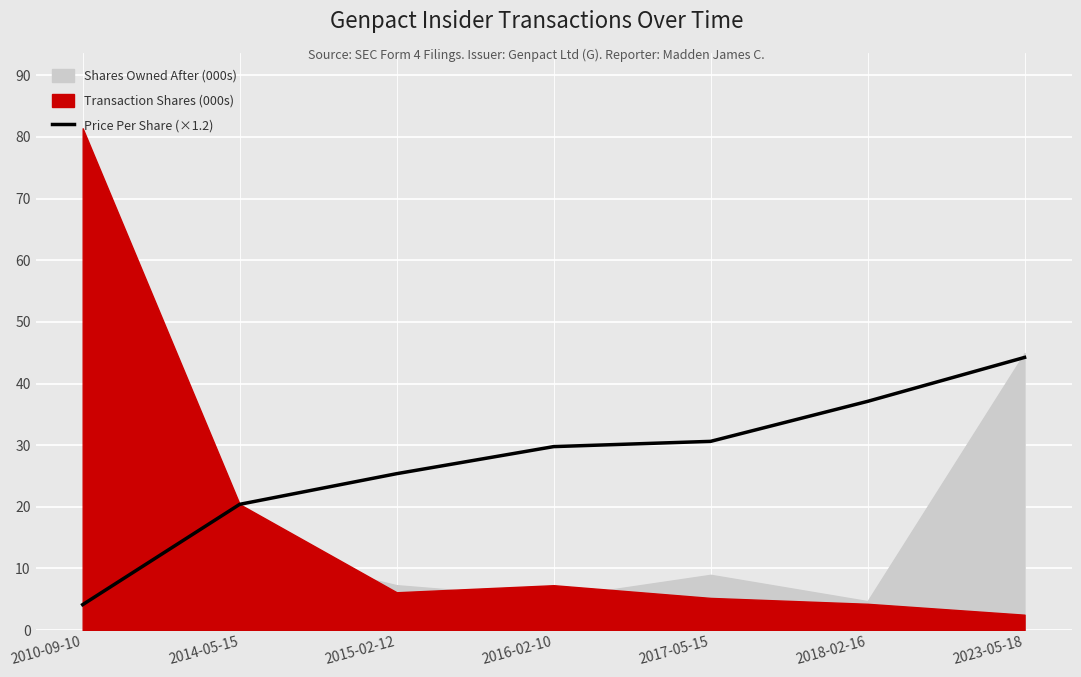

Count the number of values greater than 29.

4